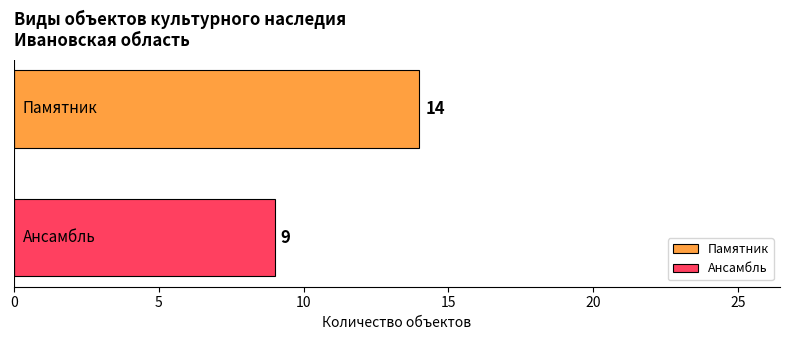

List the series in order of their peak value, highest first.

Памятник, Ансамбль